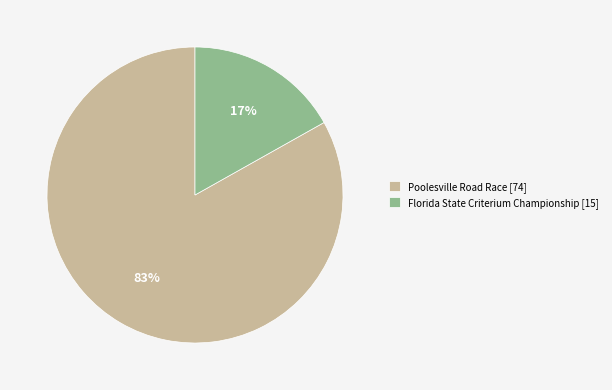

Is it true that Poolesville Road Race is 83% of the pie?

True